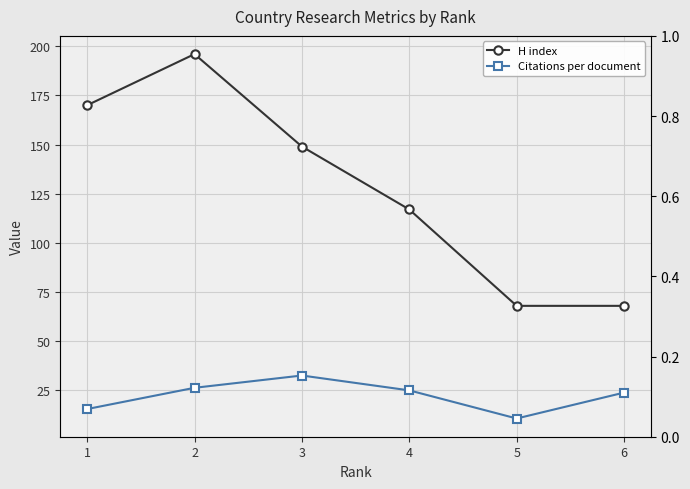

True or false: Citations per document and H index cross at least once.

False